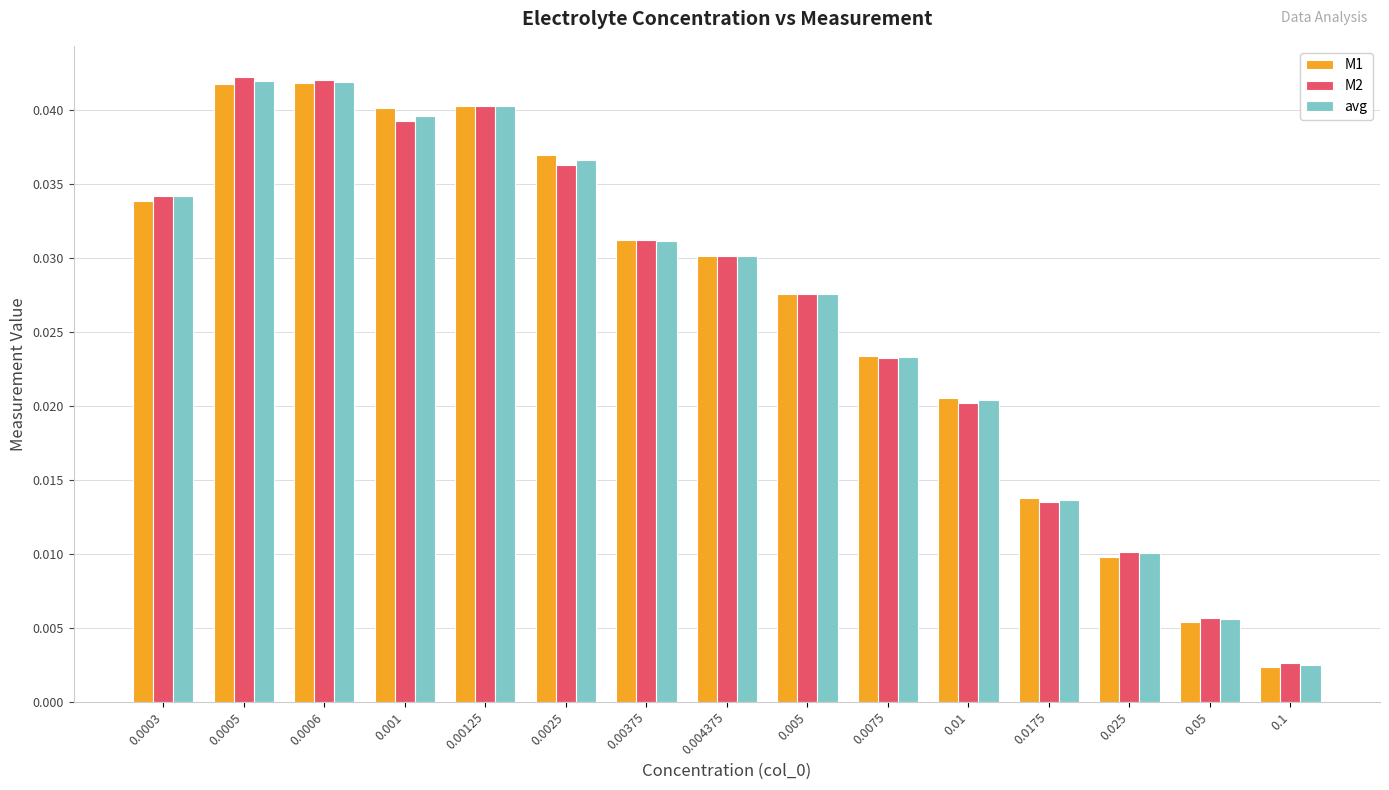

Is the value of M2 at 0.0075 greater than the value of M1 at 0.00125?

No